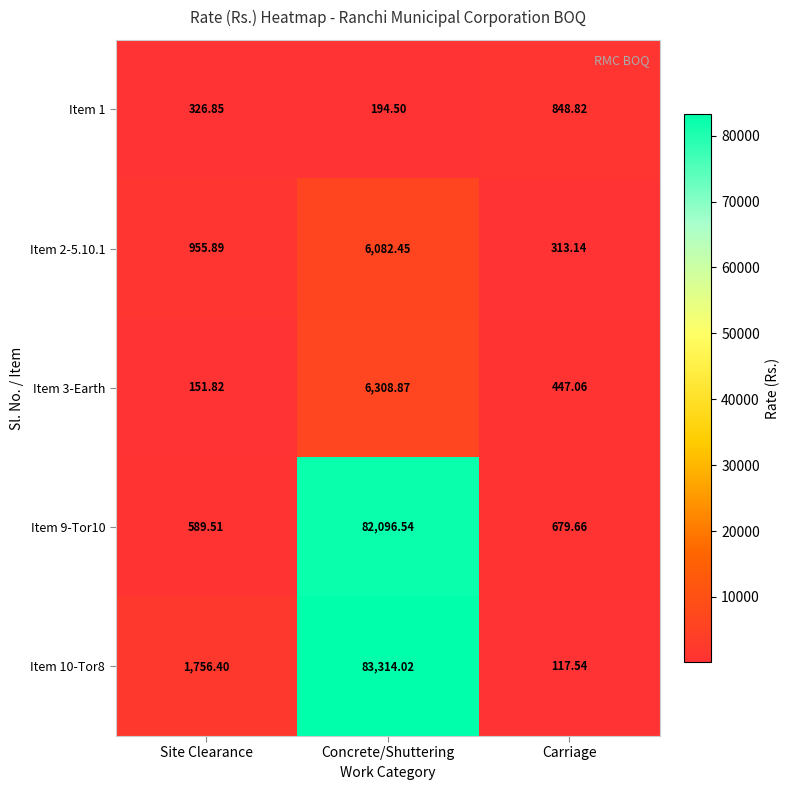

What is the difference between the highest and lowest values at Concrete/Shuttering?

83119.5